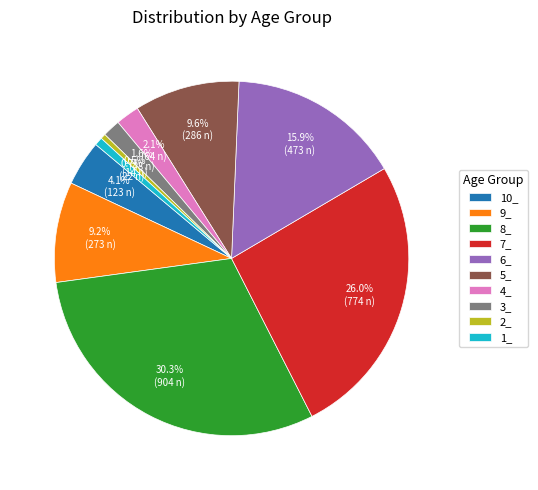

To the nearest percent, what is the difference between the largest and smallest slice percentages?

30%